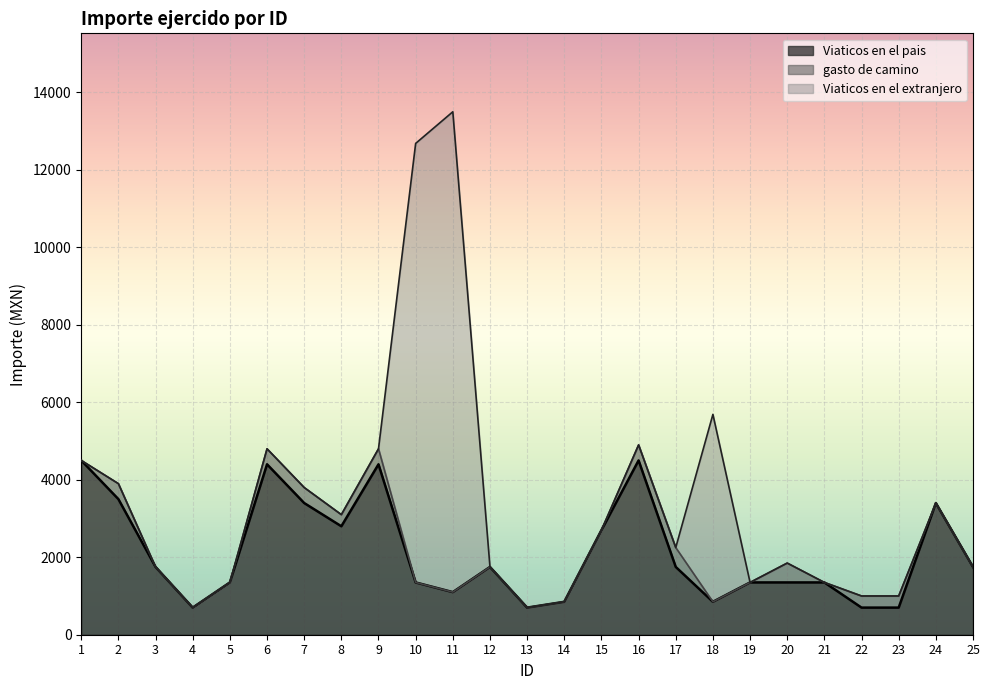

At which category is the sum across all series the highest?

11